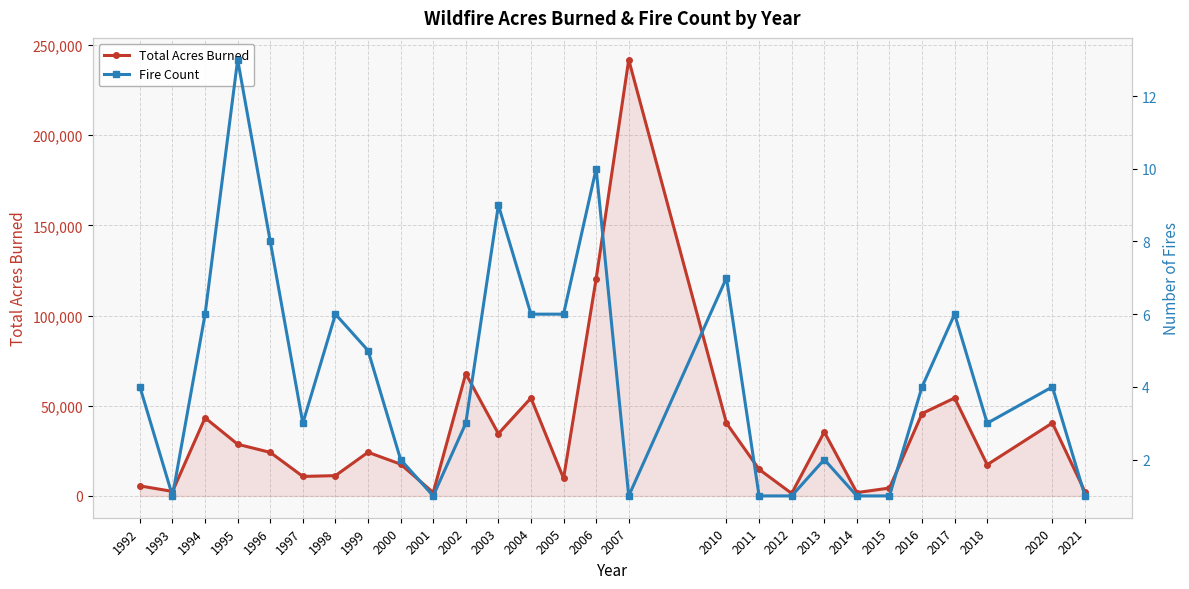

Reading left to right, what are all the values shown in this chart?

Total Acres Burned: 1992=5559	1993=2493	1994=43301	1995=28638	1996=24134	1997=10809	1998=11248	1999=24200	2000=17605	2001=1859	2002=67807	2003=34511	2004=54309	2005=9750	2006=120421	2007=241846	2010=40327	2011=14743	2012=1380	2013=35452	2014=1840	2015=4366	2016=45670	2017=54301	2018=17311	2020=40452	2021=2317
Fire Count: 1992=4	1993=1	1994=6	1995=13	1996=8	1997=3	1998=6	1999=5	2000=2	2001=1	2002=3	2003=9	2004=6	2005=6	2006=10	2007=1	2010=7	2011=1	2012=1	2013=2	2014=1	2015=1	2016=4	2017=6	2018=3	2020=4	2021=1